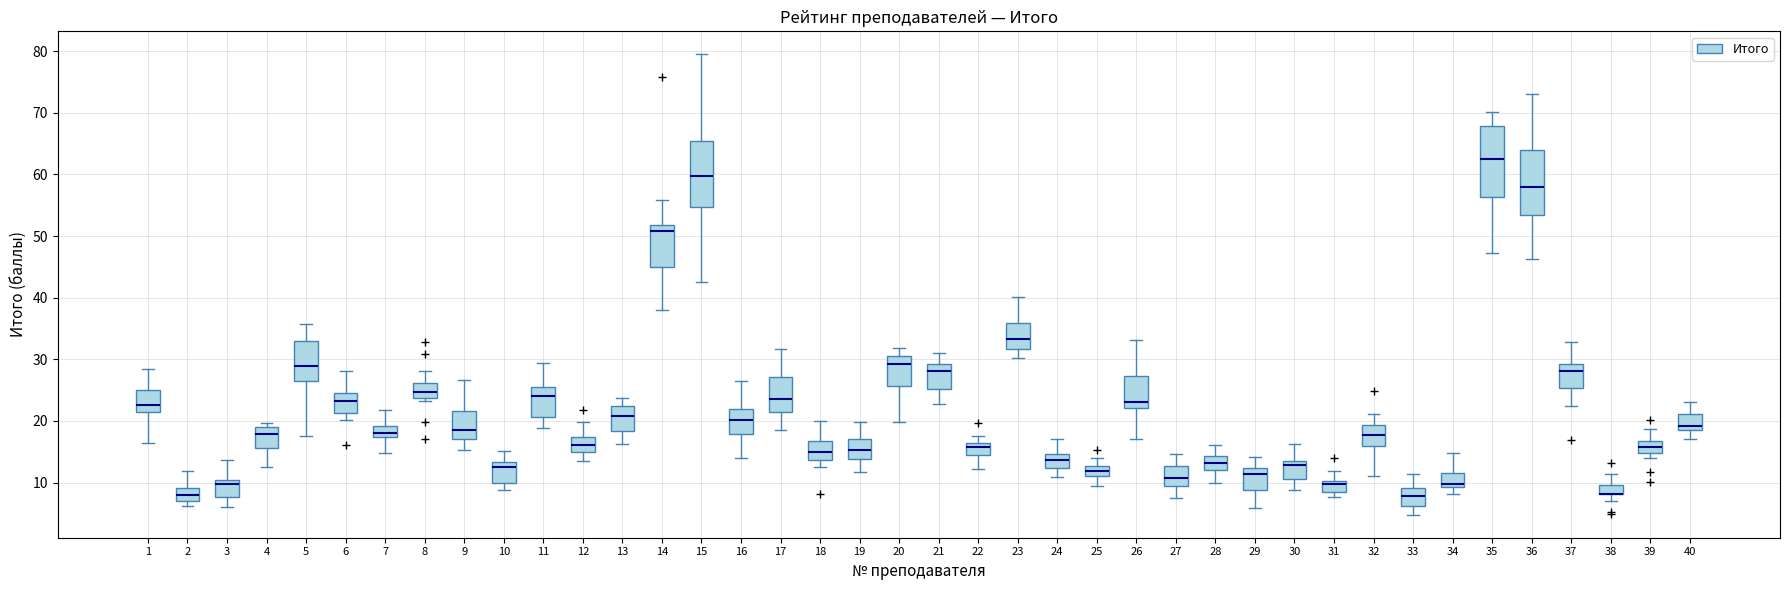

Reading left to right, transcribe this box plot: for each box, give where its median line is, the range the box spans, and where its two whiskers end, as read against the y-axis. The values are not printed on the chart, so give them approximately, as read against the axis.

1: median 23, box 21 to 25, whiskers 16 to 28
2: median 8, box 7 to 9, whiskers 6 to 12
3: median 10 (just below the box's upper edge), box 8 to 10, whiskers 6 to 14
4: median 18, box 16 to 19, whiskers 13 to 20
5: median 29, box 27 to 33, whiskers 18 to 36
6: median 23, box 21 to 25, whiskers 20 to 28
7: median 18, box 17 to 19, whiskers 15 to 22
8: median 25, box 24 to 26, whiskers 23 to 28
9: median 18, box 17 to 22, whiskers 15 to 27
10: median 12, box 10 to 13, whiskers 9 to 15
11: median 24, box 21 to 25, whiskers 19 to 29
12: median 16, box 15 to 17, whiskers 13 to 20
13: median 21, box 18 to 23, whiskers 16 to 24
14: median 51, box 45 to 52, whiskers 38 to 56
15: median 60, box 55 to 65, whiskers 42 to 79
16: median 20, box 18 to 22, whiskers 14 to 26
17: median 24, box 21 to 27, whiskers 19 to 32
18: median 15, box 14 to 17, whiskers 13 to 20
19: median 15, box 14 to 17, whiskers 12 to 20
20: median 29, box 26 to 31, whiskers 20 to 32
21: median 28, box 25 to 29, whiskers 23 to 31
22: median 16 (inside the box), box 15 to 16, whiskers 12 to 18
23: median 33, box 32 to 36, whiskers 30 to 40
24: median 14, box 12 to 15, whiskers 11 to 17
25: median 12, box 11 to 13, whiskers 9 to 14
26: median 23, box 22 to 27, whiskers 17 to 33
27: median 11, box 10 to 13, whiskers 8 to 15
28: median 13, box 12 to 14, whiskers 10 to 16
29: median 11, box 9 to 12, whiskers 6 to 14
30: median 13 (just below the box's upper edge), box 11 to 13, whiskers 9 to 16
31: median 10 (just below the box's upper edge), box 9 to 10, whiskers 8 to 12
32: median 18, box 16 to 19, whiskers 11 to 21
33: median 8, box 6 to 9, whiskers 5 to 11
34: median 10, box 9 to 12, whiskers 8 to 15
35: median 63, box 56 to 68, whiskers 47 to 70
36: median 58, box 53 to 64, whiskers 46 to 73
37: median 28, box 25 to 29, whiskers 22 to 33
38: median 8 (drawn on the box's lower edge), box 8 to 10, whiskers 7 to 11
39: median 16, box 15 to 17, whiskers 14 to 19
40: median 19 (just above the box's lower edge), box 19 to 21, whiskers 17 to 23